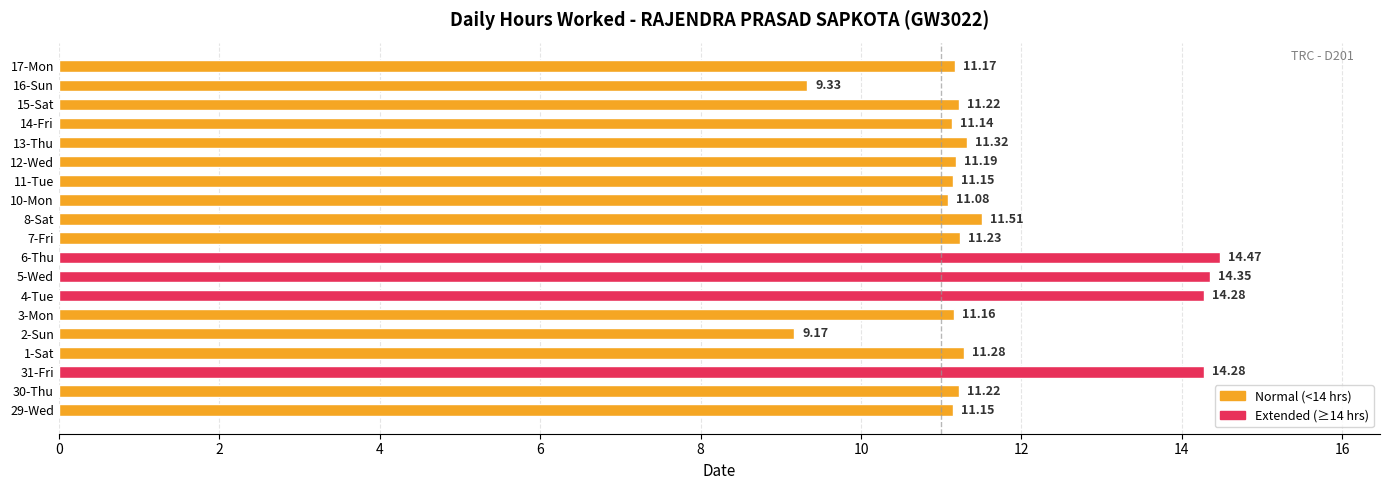

How many data points are above 11?

17